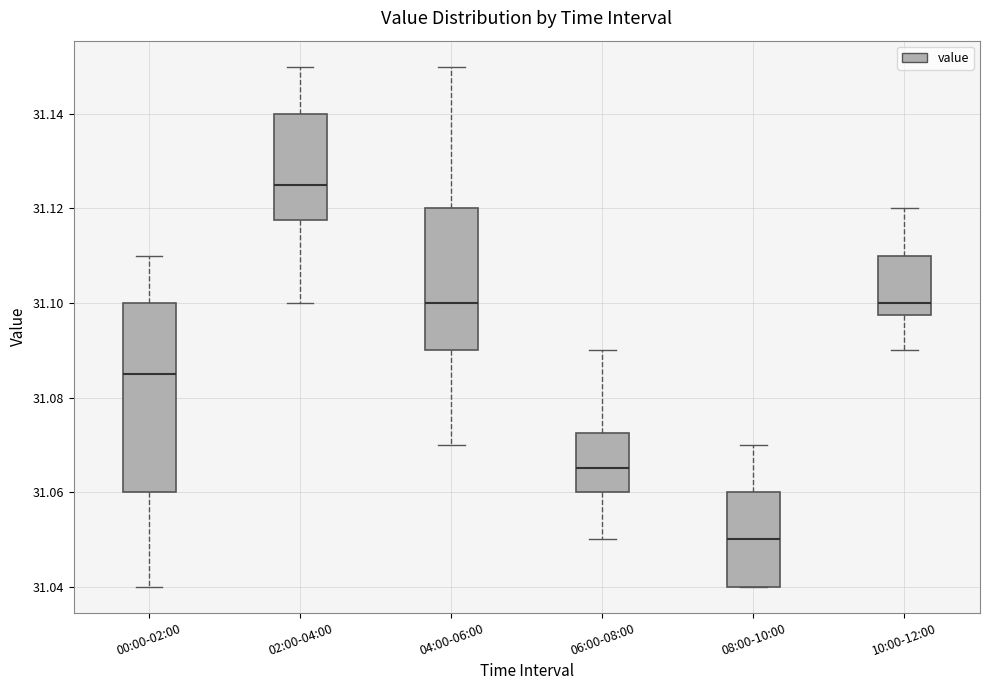

Which box's median line is the highest?

02:00-04:00